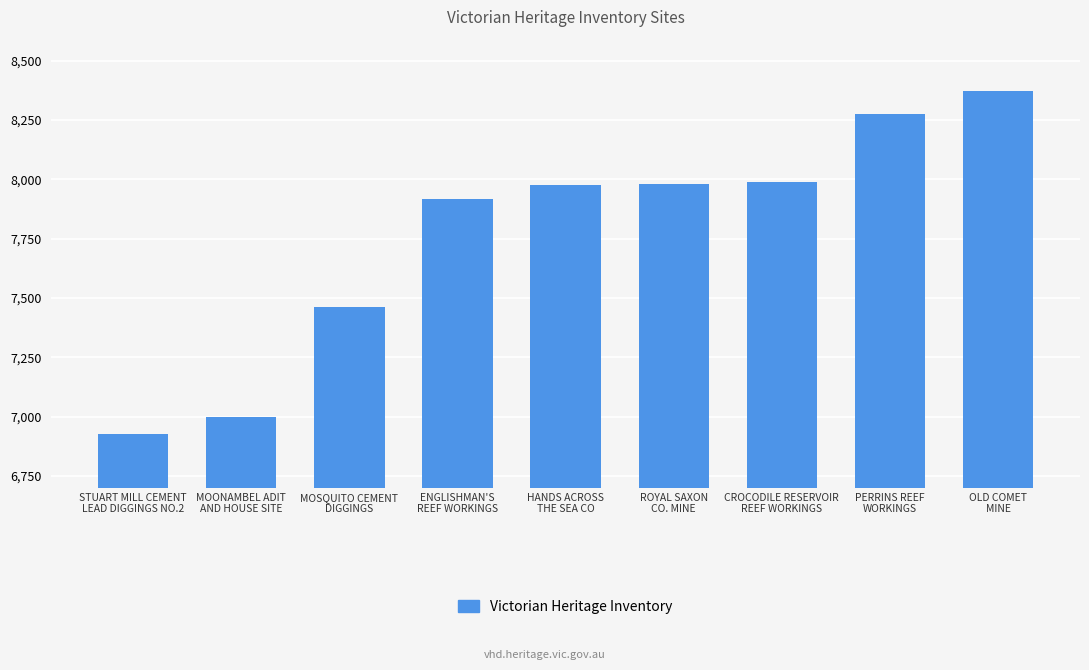

Between PERRINS REEF
WORKINGS and ROYAL SAXON
CO. MINE, which is larger?

PERRINS REEF
WORKINGS